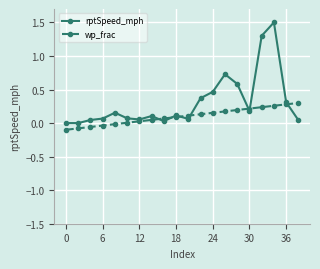

Rank the series by their maximum value, from lowest to highest.

wp_frac, rptSpeed_mph